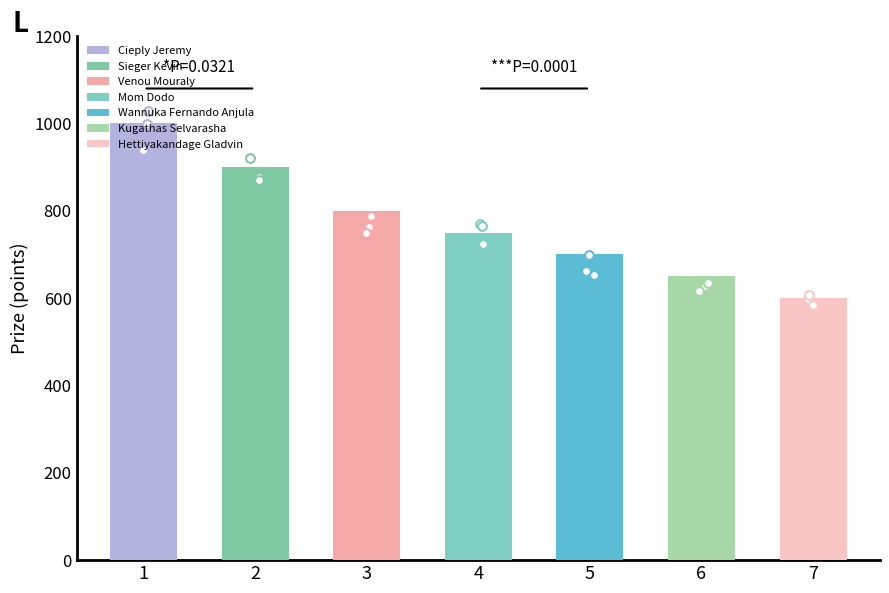

Which has a higher value, Cieply Jeremy or Venou Mouraly?

Cieply Jeremy